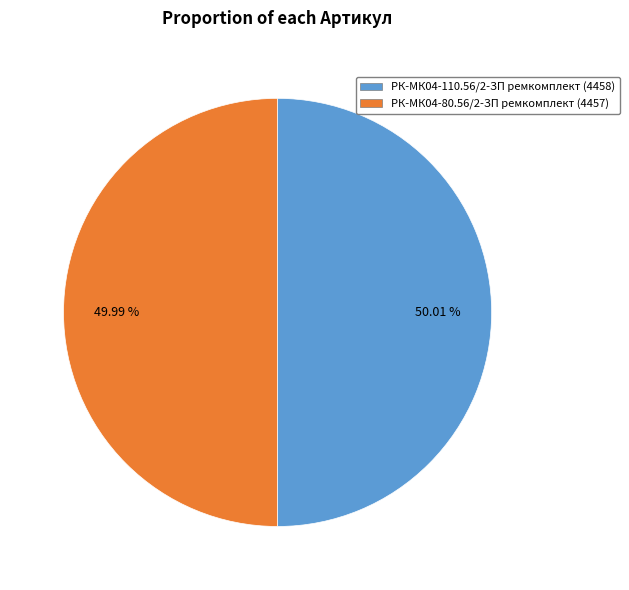

Is the sum of РК-МК04-110.56/2-ЗП ремкомплект and РК-МК04-80.56/2-ЗП ремкомплект greater than half?

Yes